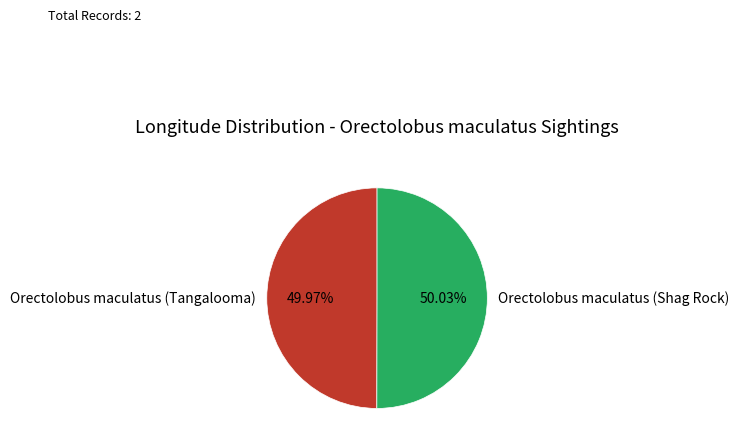

What percentage is the Orectolobus maculatus (Shag Rock) slice, to the nearest percent?

50%